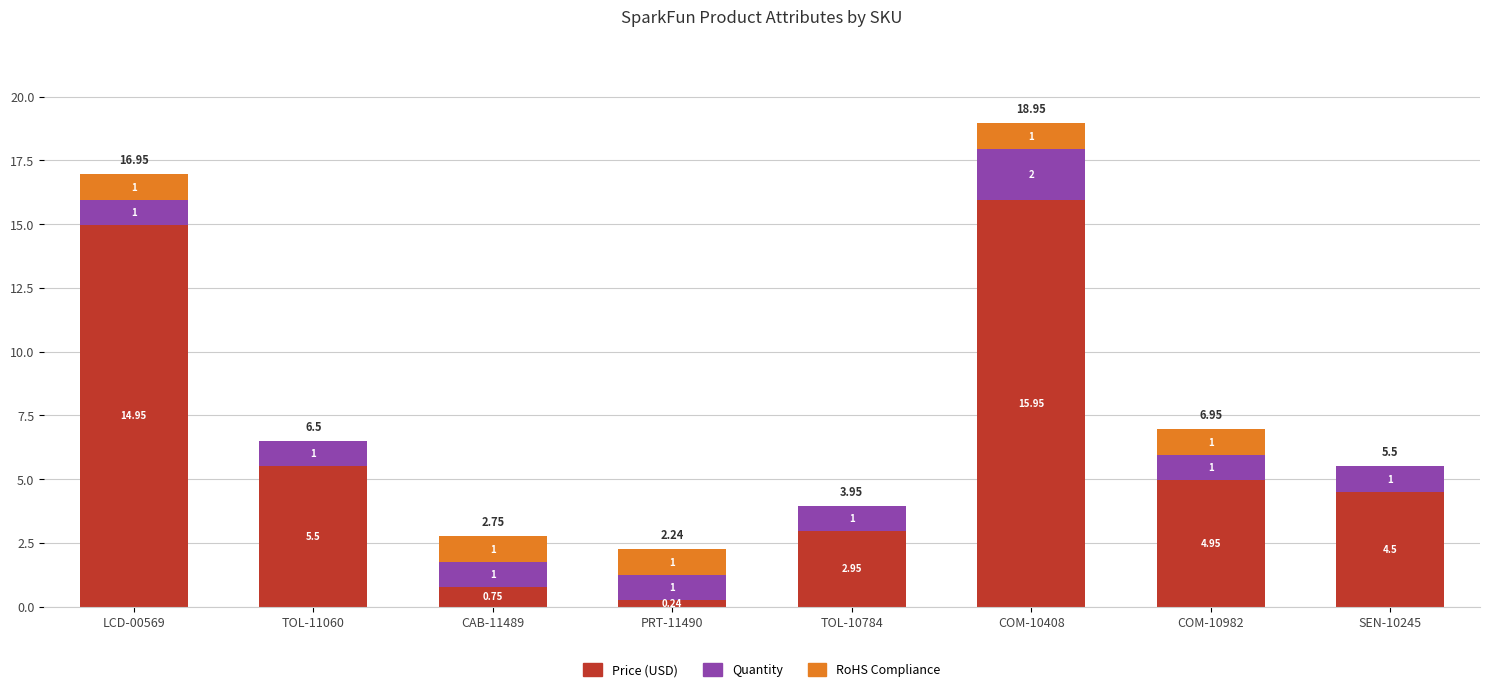

What is the total value across all series at TOL-10784?

4.0